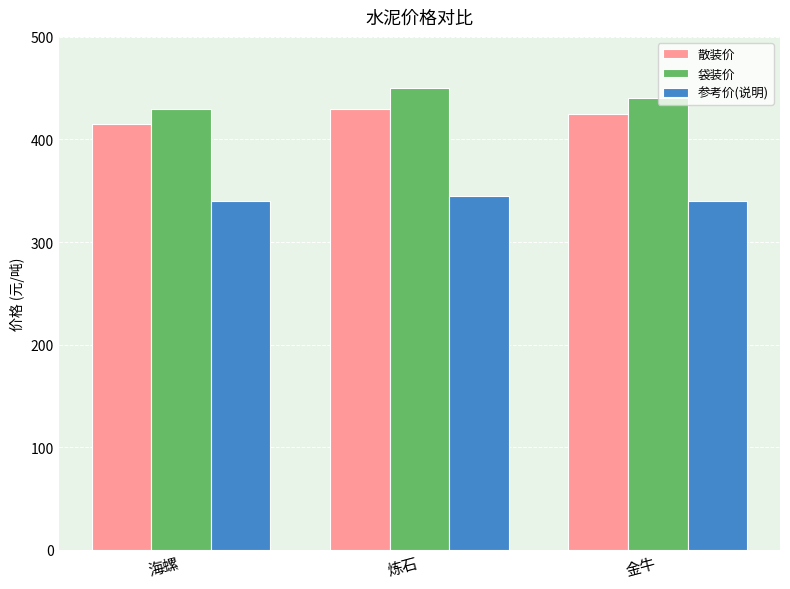

What are all the series names shown in the legend?

散装价, 袋装价, 参考价(说明)